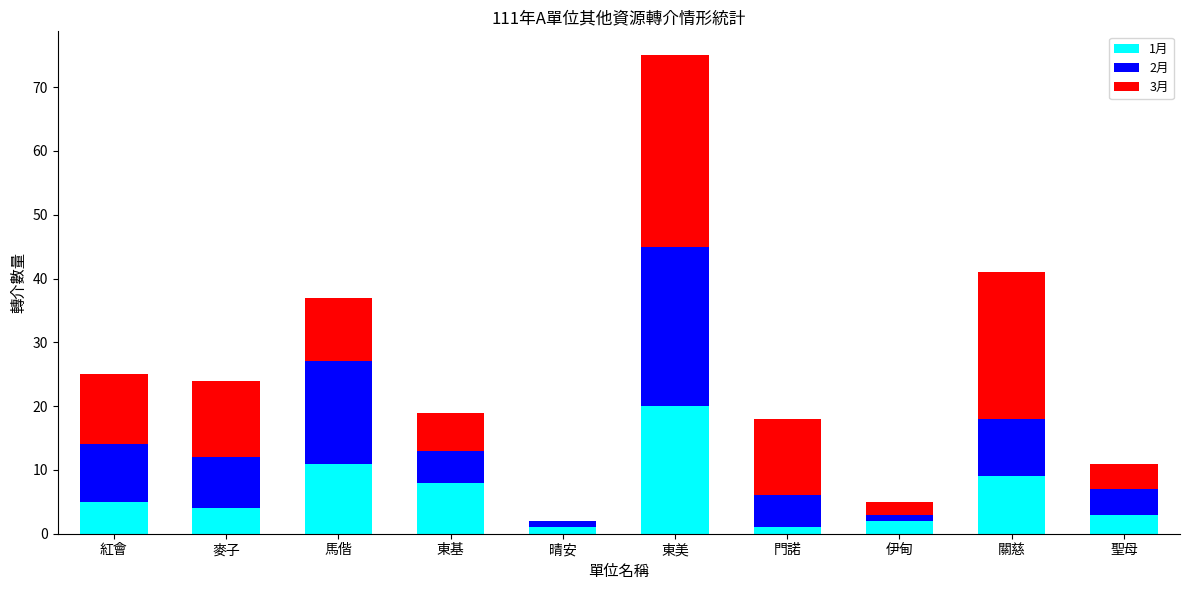

Are the bars grouped side by side (vs. stacked)?

No